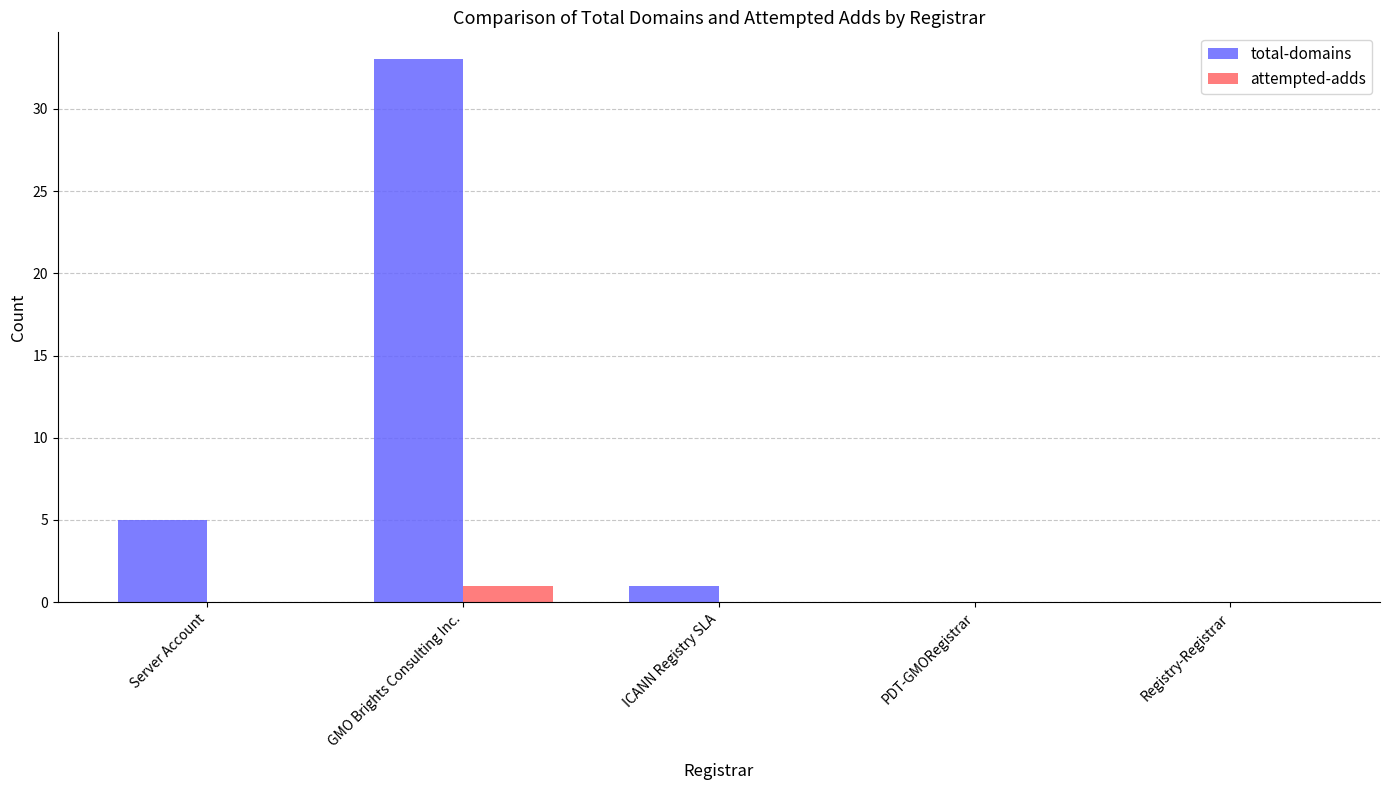

The attempted-adds series shows 0 at PDT-GMORegistrar. True or false?

True